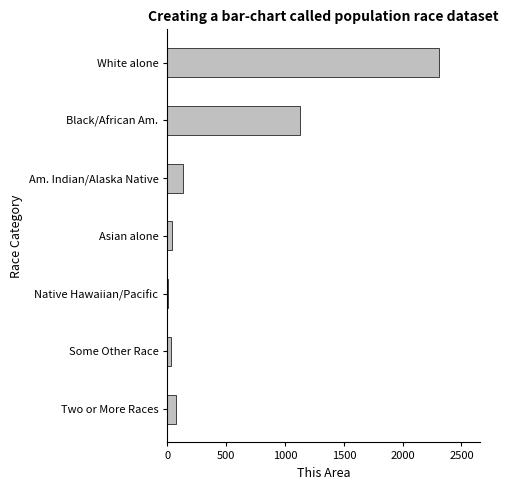

What is the sum of all values?

3708